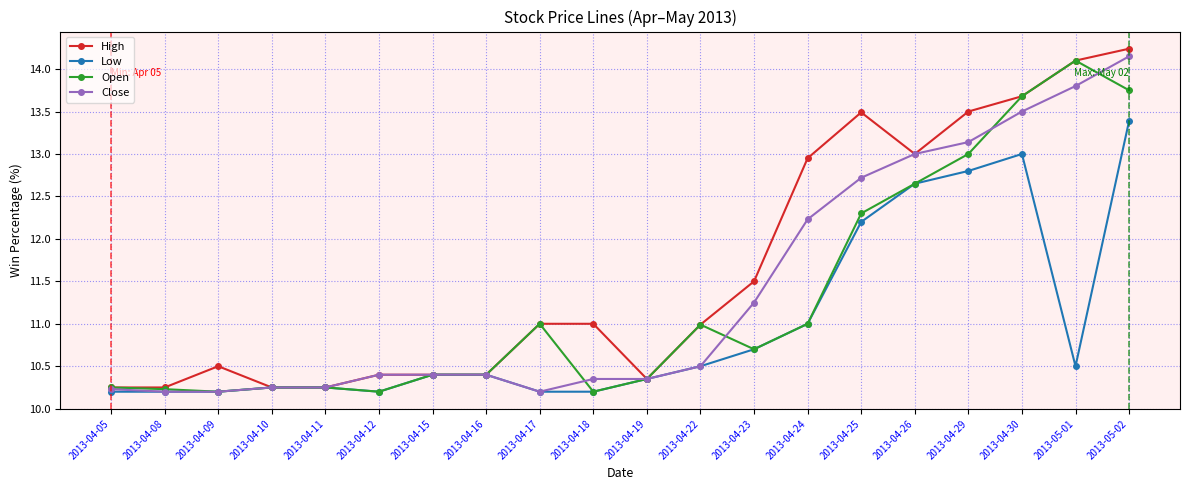

How many categories are shown in the chart?

20